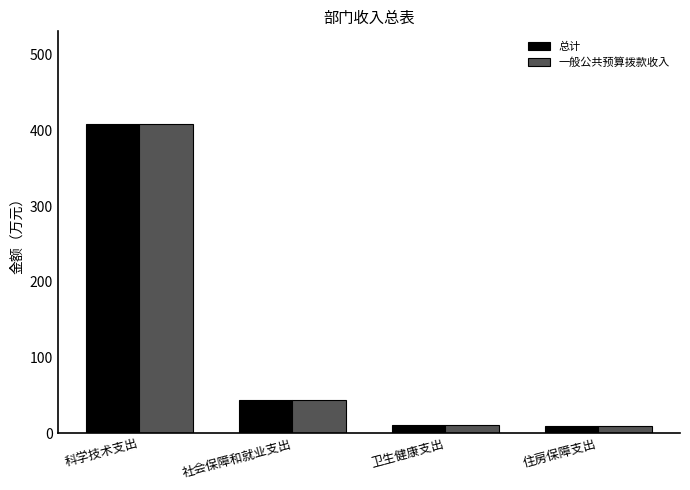

What is the difference between the second highest and second lowest values in the 一般公共预算拨款收入 series?

33.6